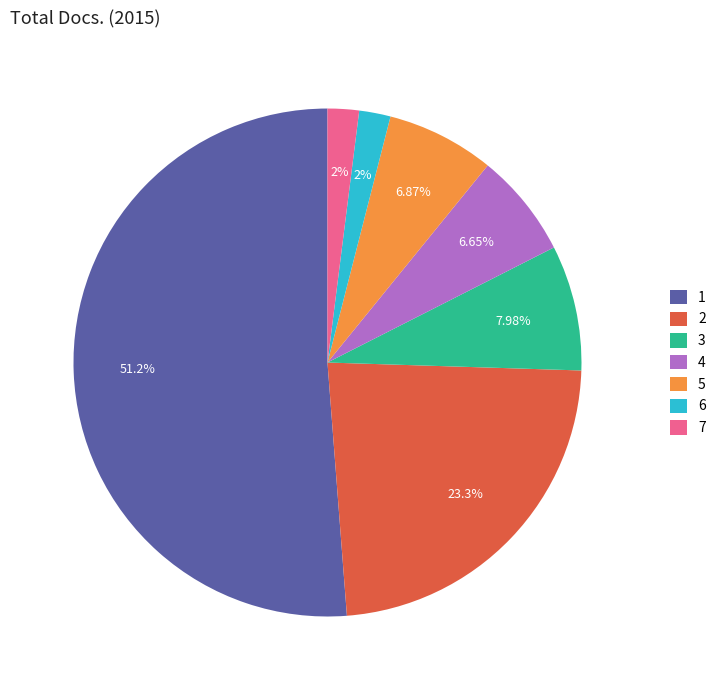

What is the majority slice?

1